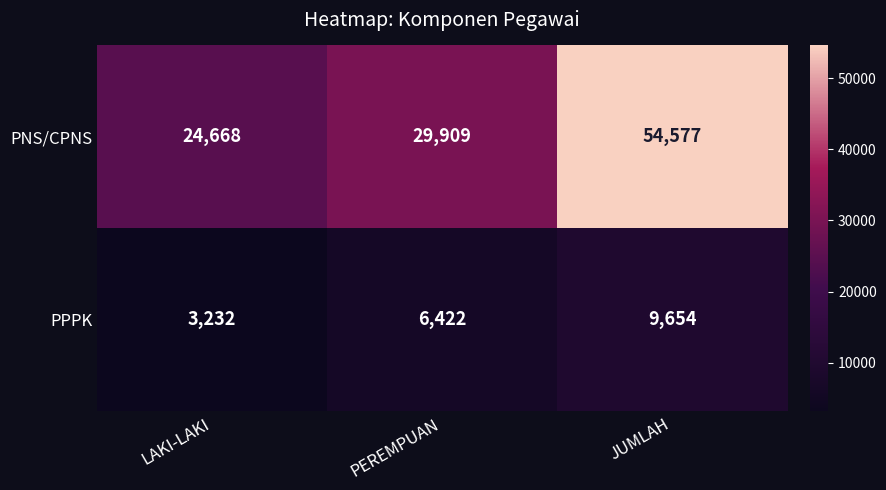

Count the number of data series in this chart.

2